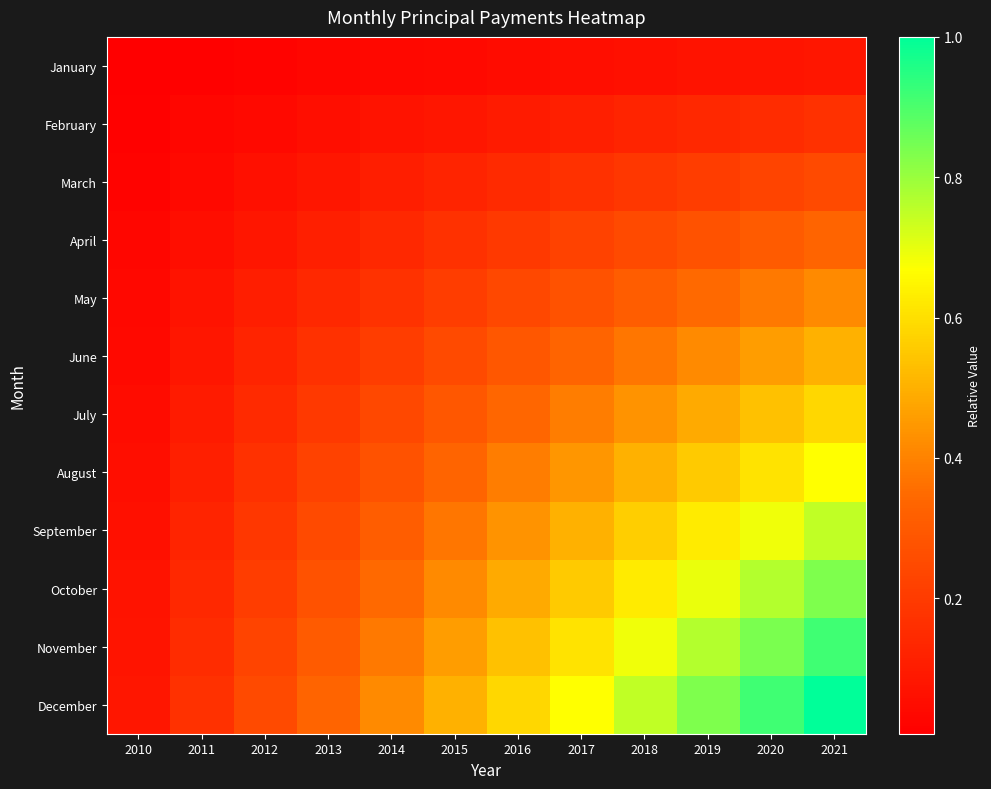

Which series changed the most between 2016 and 2021?

December